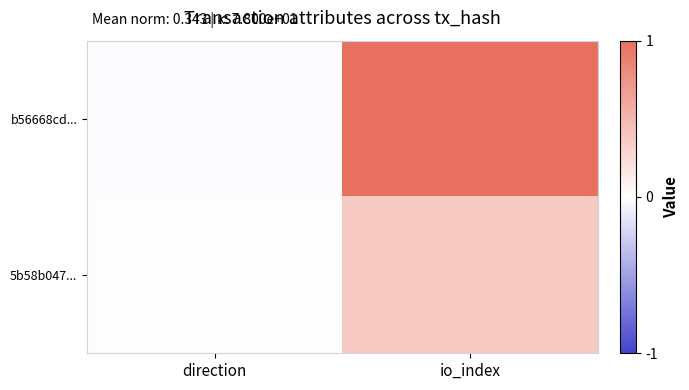

List the series in order of their peak value, lowest first.

5b58b047..., b56668cd...